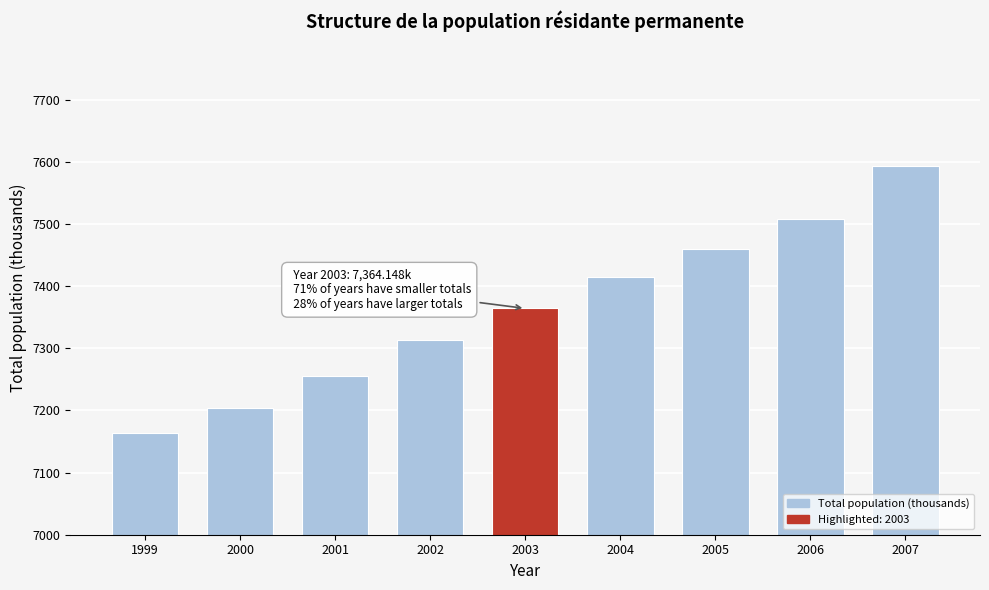

Reading right to left, transcribe all the data shown in this chart.

2007=7593.5	2006=7508.7	2005=7459.1	2004=7415.1	2003=7364.1	2002=7313.9	2001=7255.7	2000=7204.1	1999=7164.4